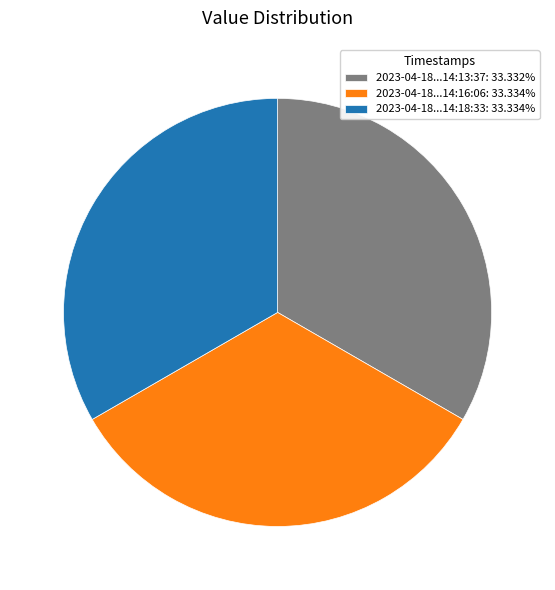

Do 2023-04-18...14:16:06: 33.334% and 2023-04-18...14:18:33: 33.334% together represent more than half of the pie?

Yes